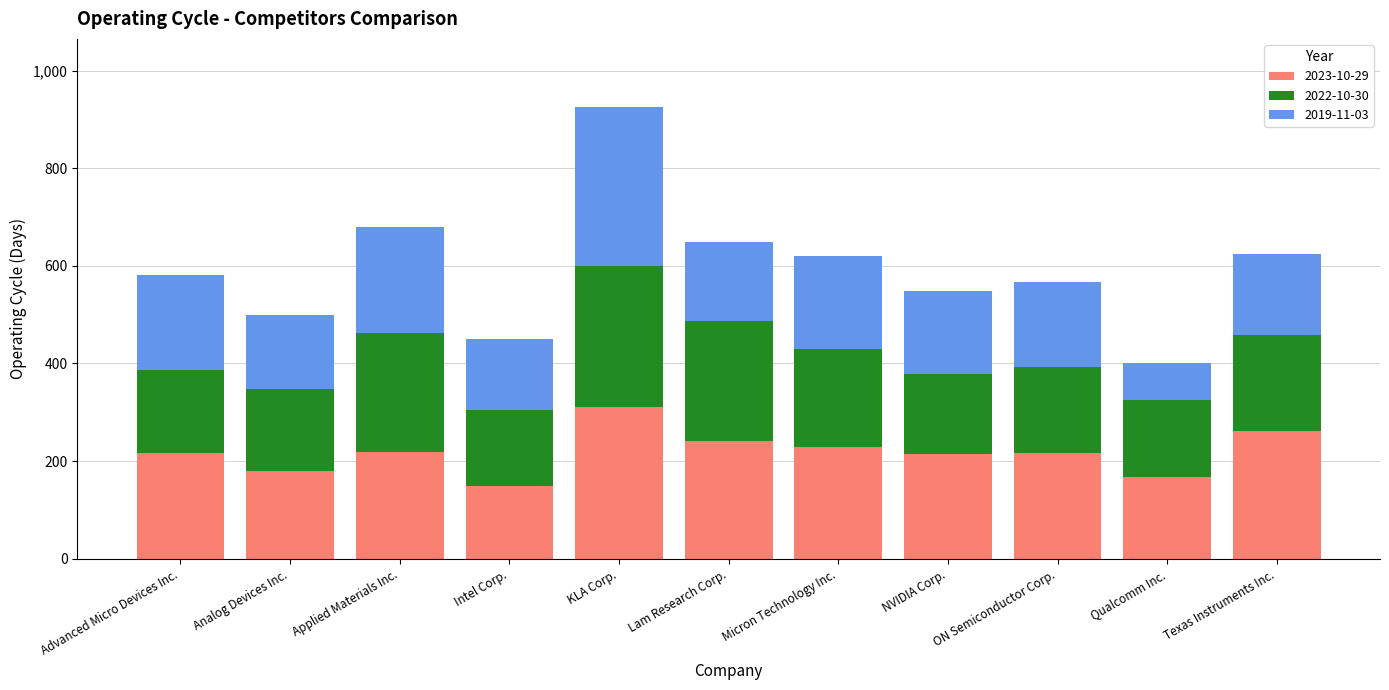

How many bars are there in total?

11